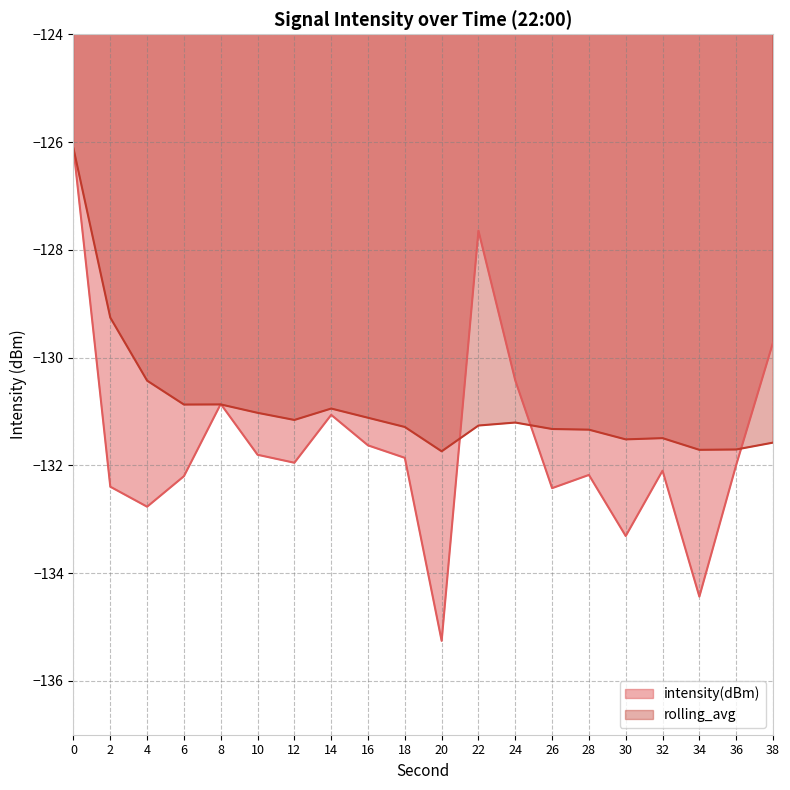

The intensity(dBm) series shows -200.1 at 8. True or false?

False